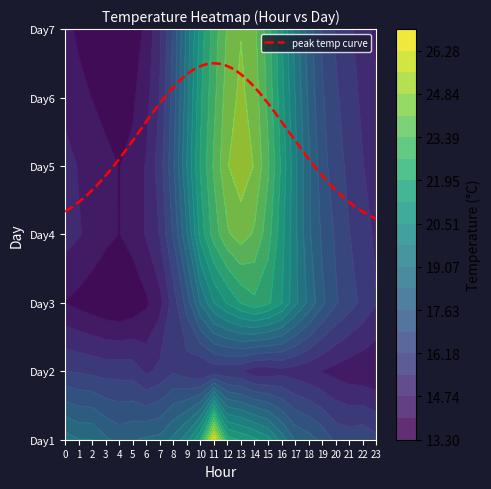

How many data points in 7 are above 16?

13